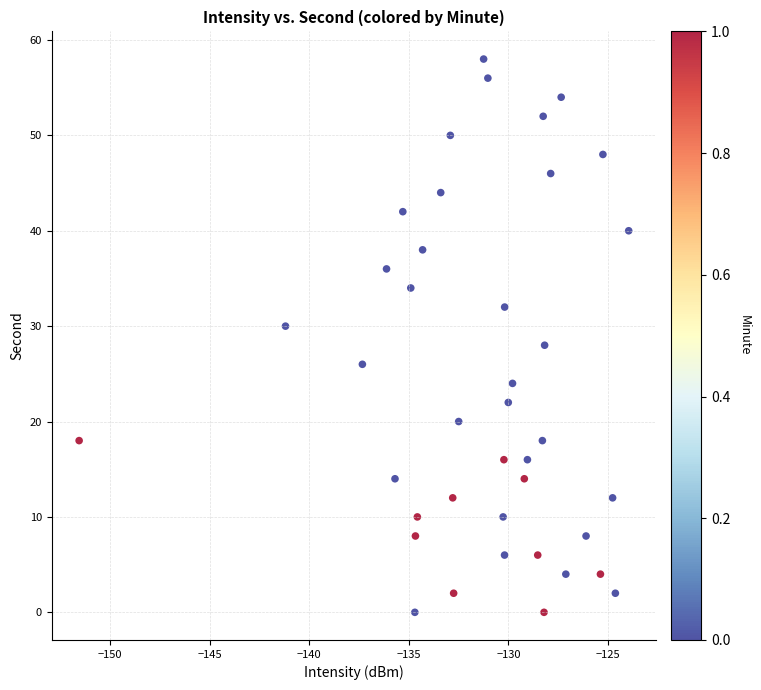

What is the range of Y values (max minus min)?

58